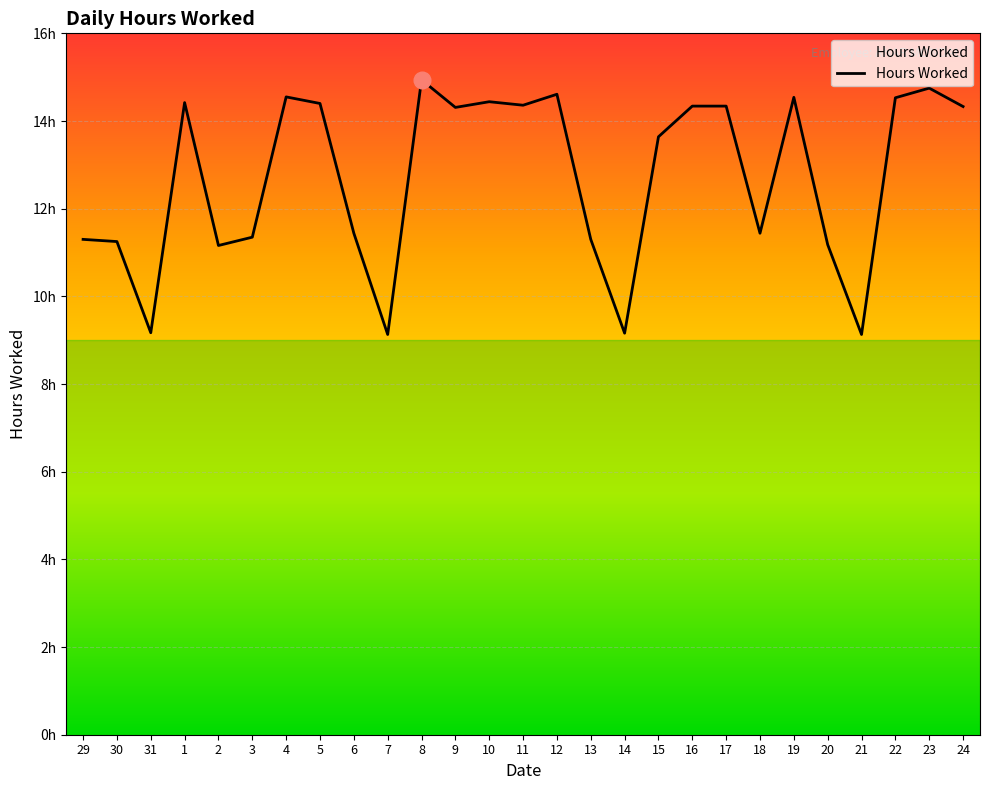

At which category does the data reach its first local valley?

31